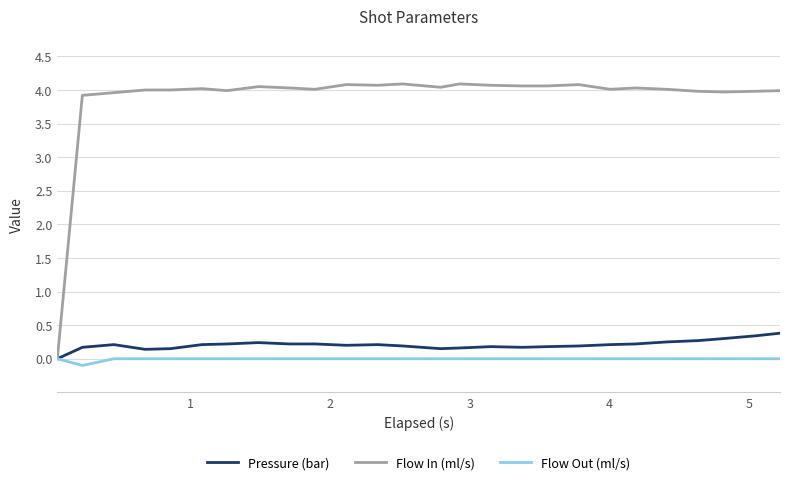

Which series has the largest range (max minus min)?

Flow In (ml/s)